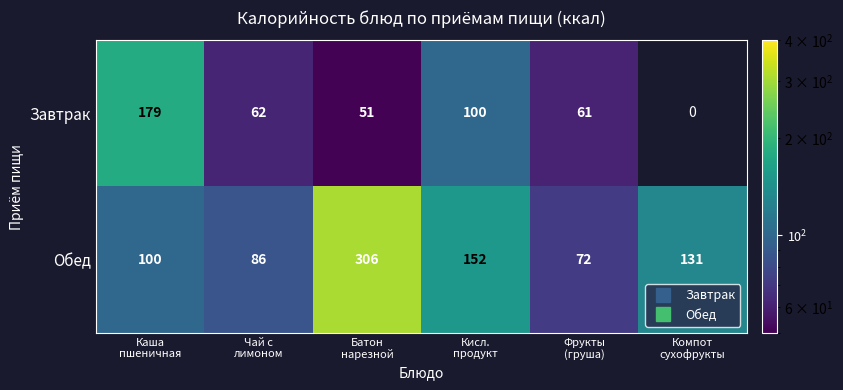

What is the maximum value shown in the chart?

306.0